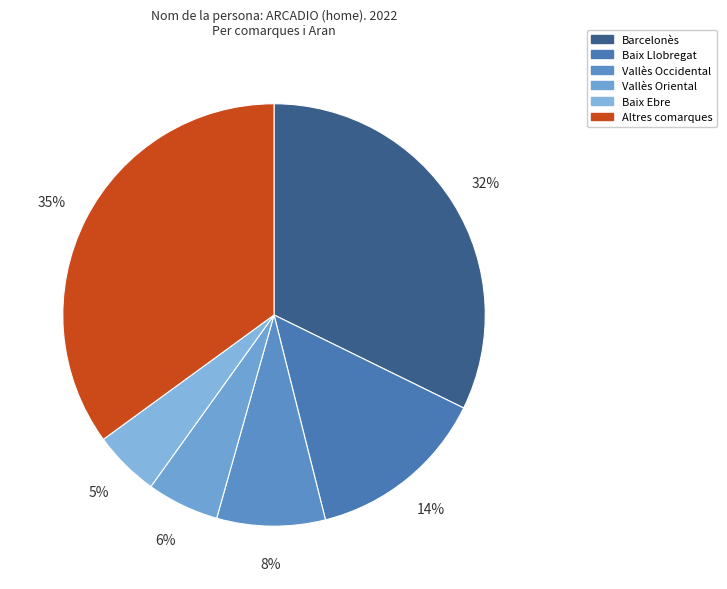

Count the number of slices in the pie.

6